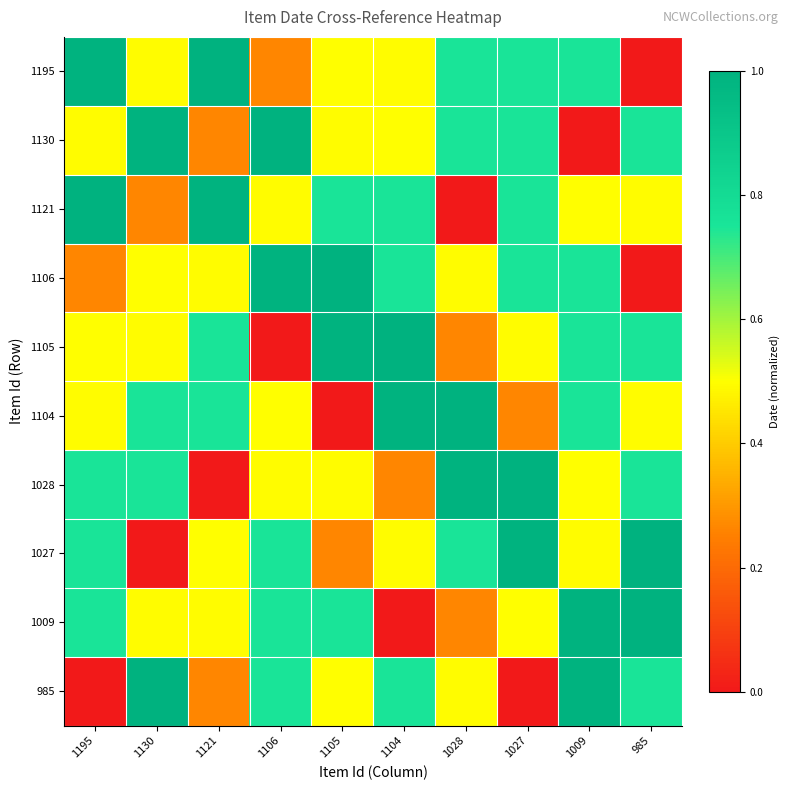

Reading right to left, extract all data points from this chart.

1195: 985=0.0	1009=0.8	1027=0.8	1028=0.8	1104=0.5	1105=0.5	1106=0.3	1121=1.0	1130=0.5	1195=1.0
1130: 985=0.8	1009=0.0	1027=0.8	1028=0.8	1104=0.5	1105=0.5	1106=1.0	1121=0.3	1130=1.0	1195=0.5
1121: 985=0.5	1009=0.5	1027=0.8	1028=0.0	1104=0.8	1105=0.8	1106=0.5	1121=1.0	1130=0.3	1195=1.0
1106: 985=0.0	1009=0.8	1027=0.8	1028=0.5	1104=0.8	1105=1.0	1106=1.0	1121=0.5	1130=0.5	1195=0.3
1105: 985=0.8	1009=0.8	1027=0.5	1028=0.3	1104=1.0	1105=1.0	1106=0.0	1121=0.8	1130=0.5	1195=0.5
1104: 985=0.5	1009=0.8	1027=0.3	1028=1.0	1104=1.0	1105=0.0	1106=0.5	1121=0.8	1130=0.8	1195=0.5
1028: 985=0.8	1009=0.5	1027=1.0	1028=1.0	1104=0.3	1105=0.5	1106=0.5	1121=0.0	1130=0.8	1195=0.8
1027: 985=1.0	1009=0.5	1027=1.0	1028=0.8	1104=0.5	1105=0.3	1106=0.8	1121=0.5	1130=0.0	1195=0.8
1009: 985=1.0	1009=1.0	1027=0.5	1028=0.3	1104=0.0	1105=0.8	1106=0.8	1121=0.5	1130=0.5	1195=0.8
985: 985=0.8	1009=1.0	1027=0.0	1028=0.5	1104=0.8	1105=0.5	1106=0.8	1121=0.3	1130=1.0	1195=0.0